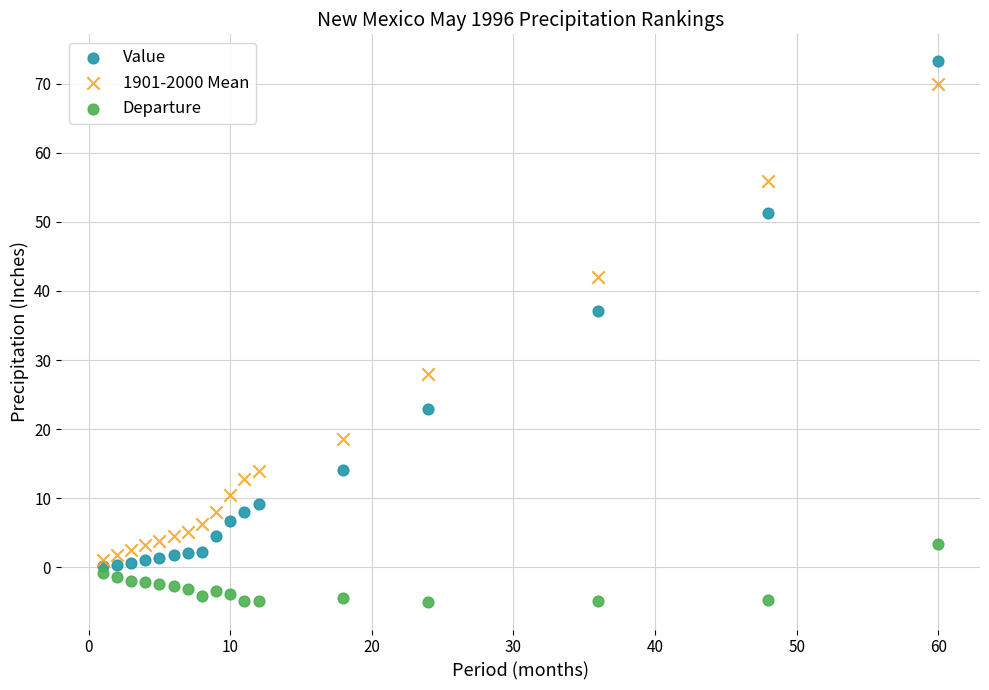

In the Value series, what Y value is closest to 36?

37.1